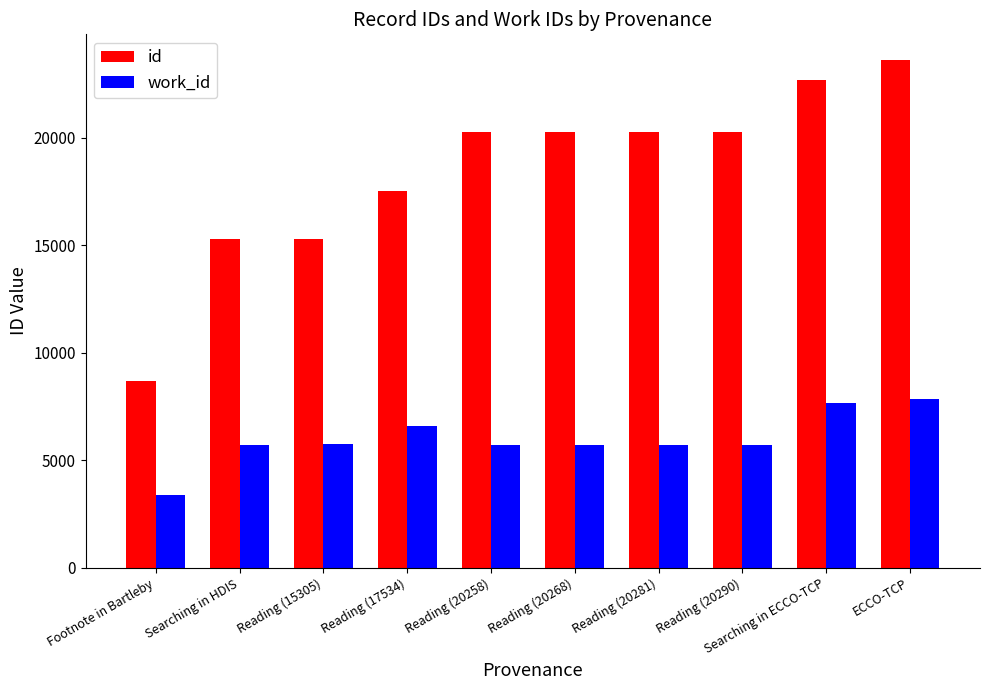

Which series has the widest spread of values?

id